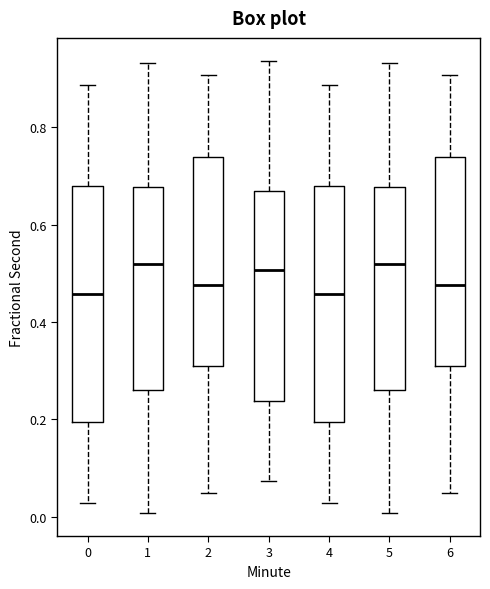

Where is the lower edge of the box at x = 0 on the y-axis? The values are not printed on the chart, so give them approximately, as read against the axis.

0.20